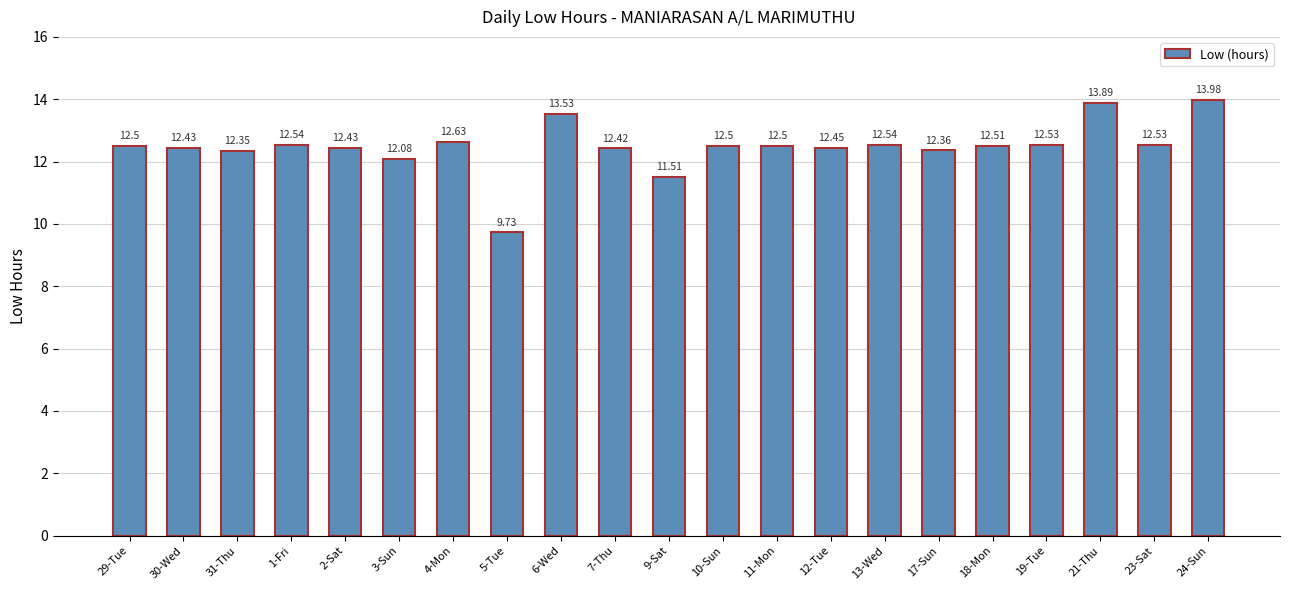

Approximately how many times larger is the value at 18-Mon compared to 1-Fri?

1.0